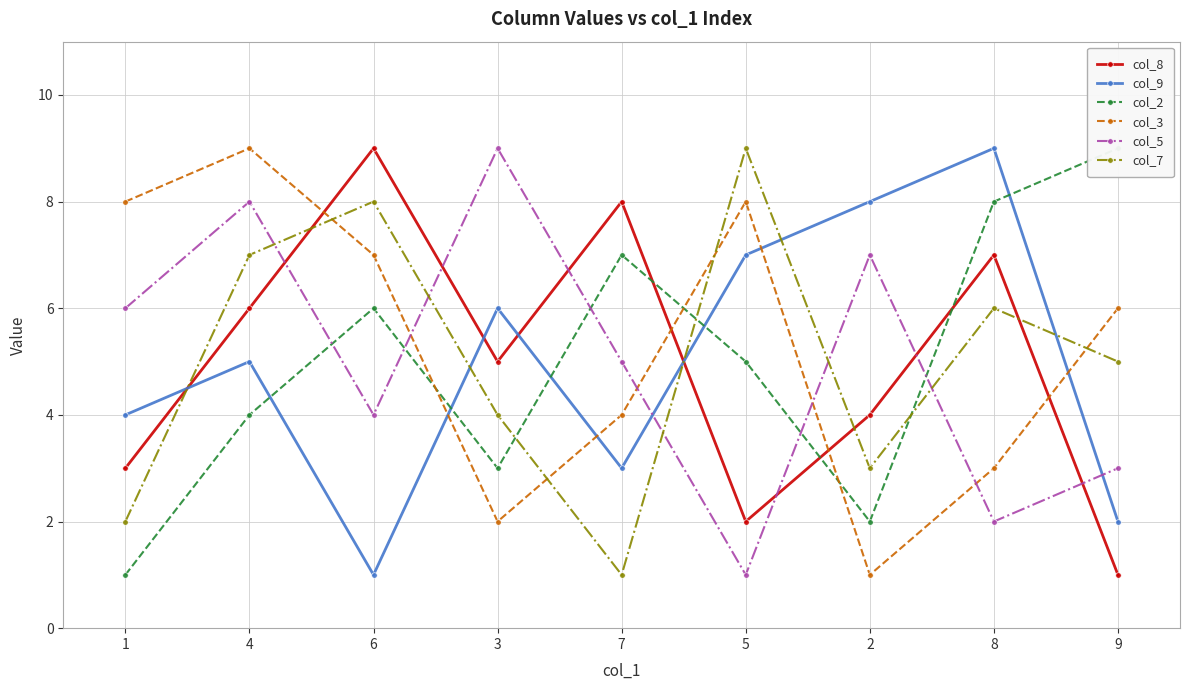

What is the greatest value displayed?

9